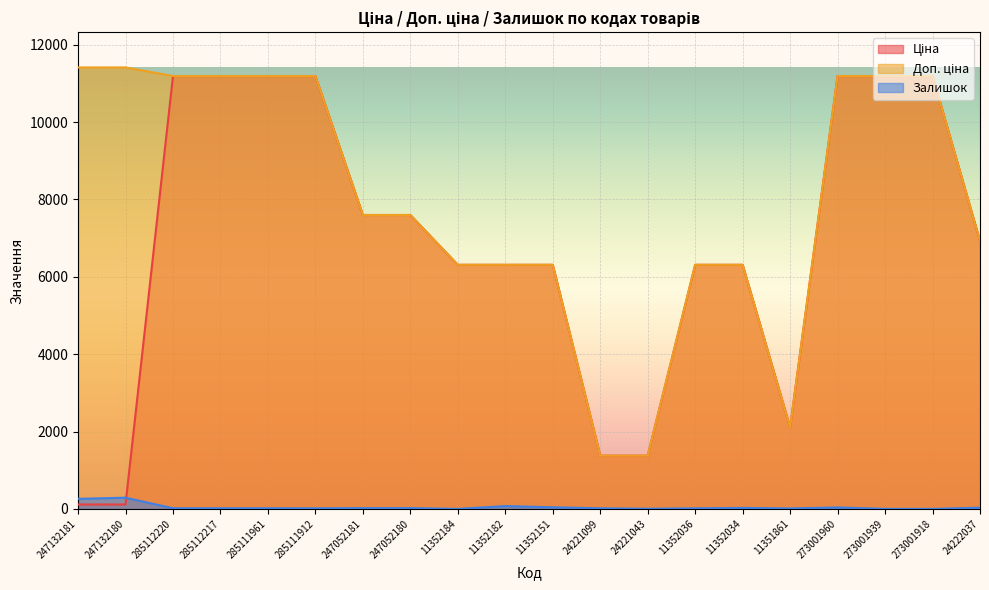

What is the sum of the Залишок values at 285111961 and 11352151?

59.0